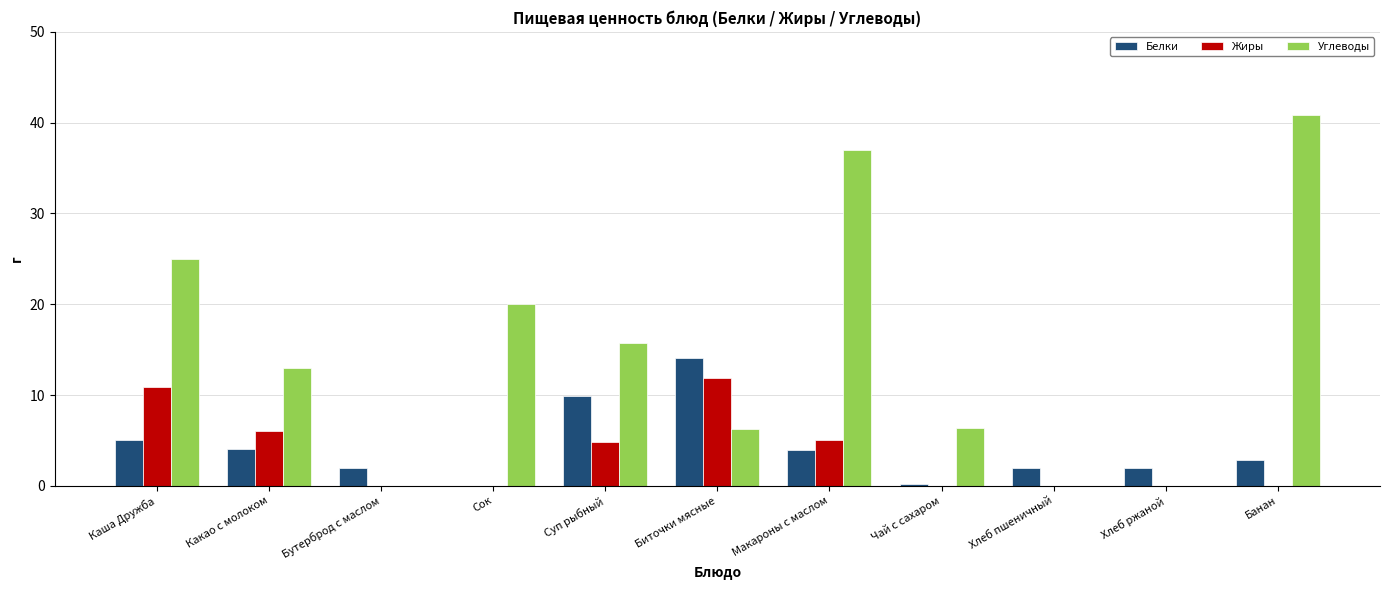

What is the sum of the Углеводы values at Сок and Хлеб ржаной?

20.0